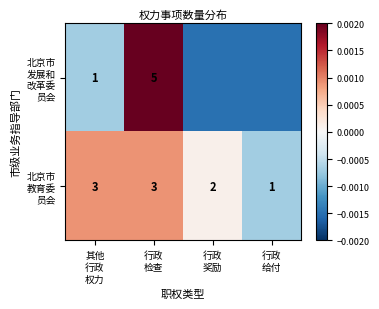

At which label is 北京市 教育委 员会 closest to 0?

行政 奖励